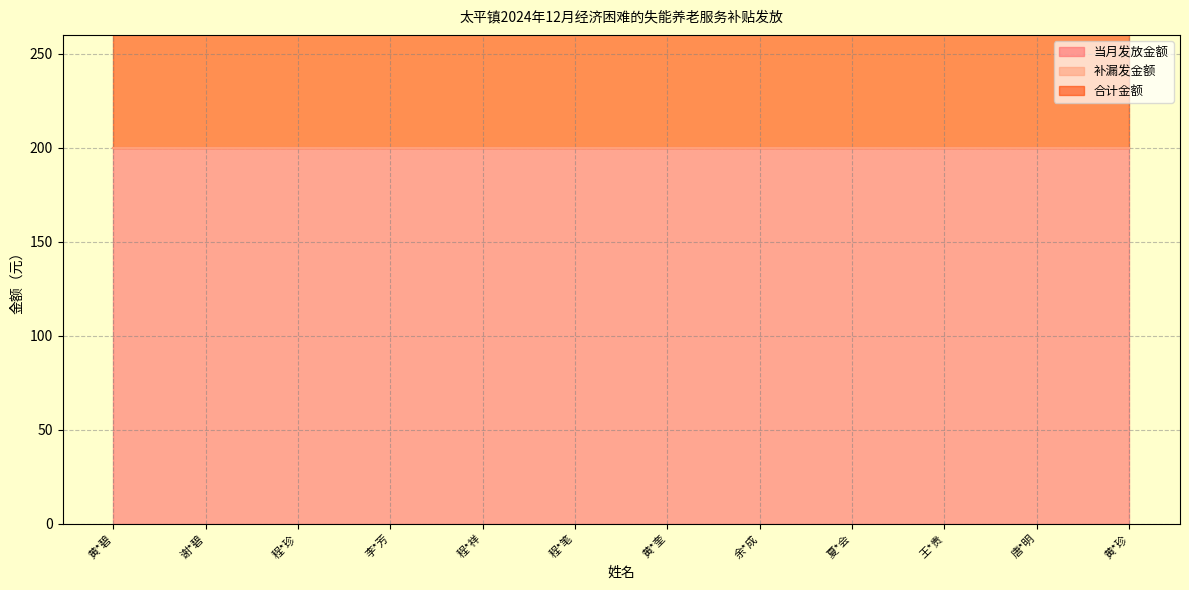

How many categories are shown in the chart?

12